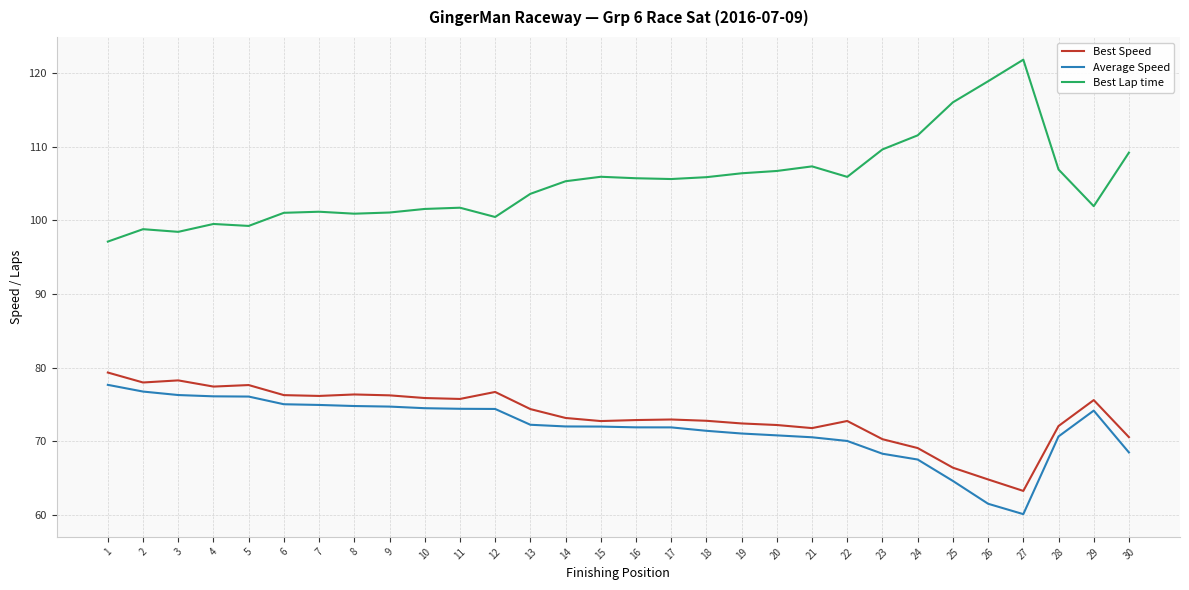

Between 2 and 21, which series saw the biggest shift?

Best Lap time